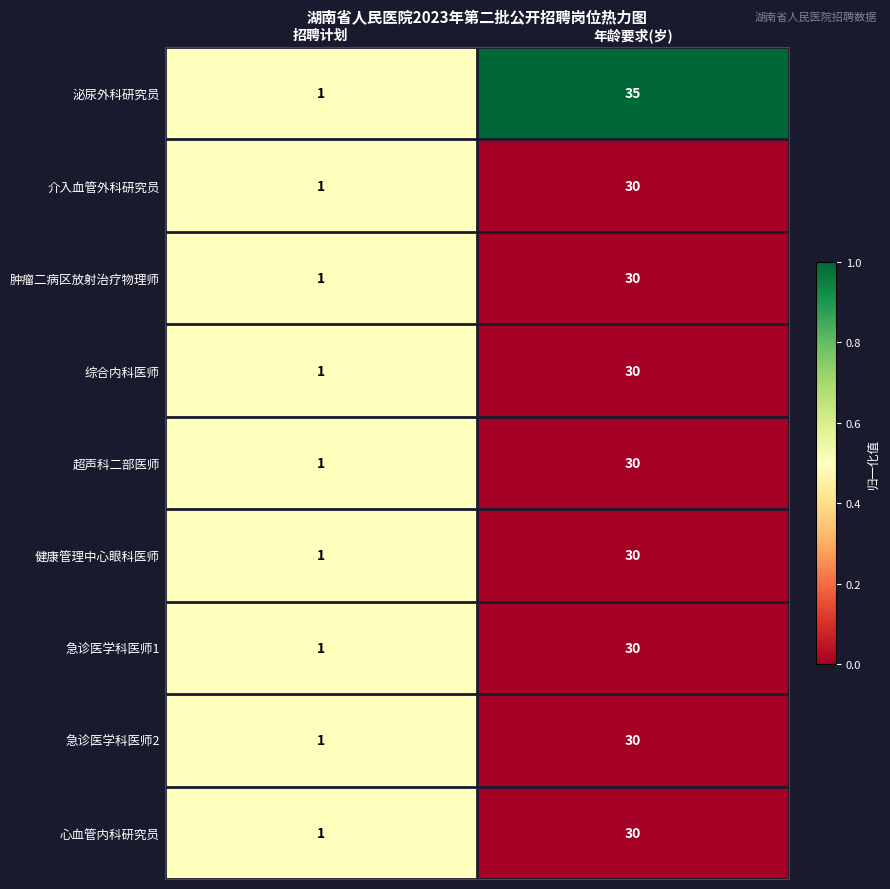

Reading right to left, what are all the values shown in this chart?

泌尿外科研究员: 35	1
介入血管外科研究员: 30	1
肿瘤二病区放射治疗物理师: 30	1
综合内科医师: 30	1
超声科二部医师: 30	1
健康管理中心眼科医师: 30	1
急诊医学科医师1: 30	1
急诊医学科医师2: 30	1
心血管内科研究员: 30	1